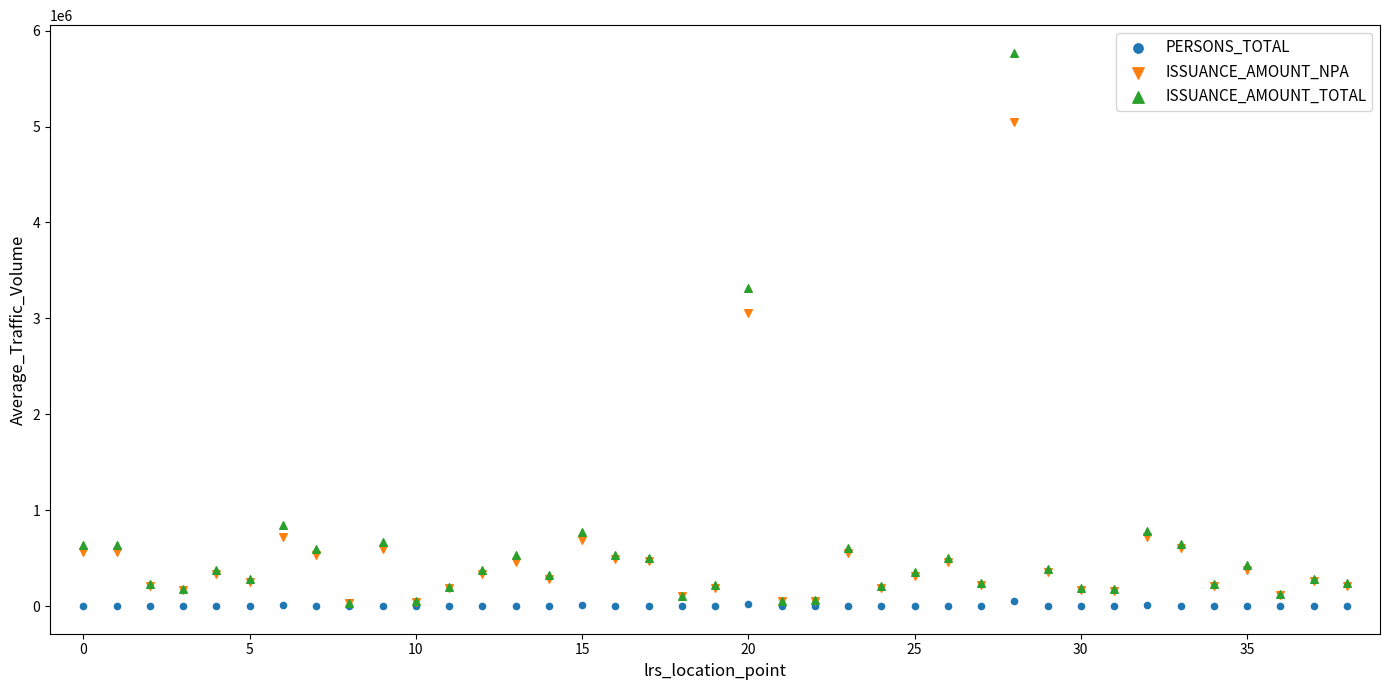

Across all series, what Y value is closest to 2884266?

3057790